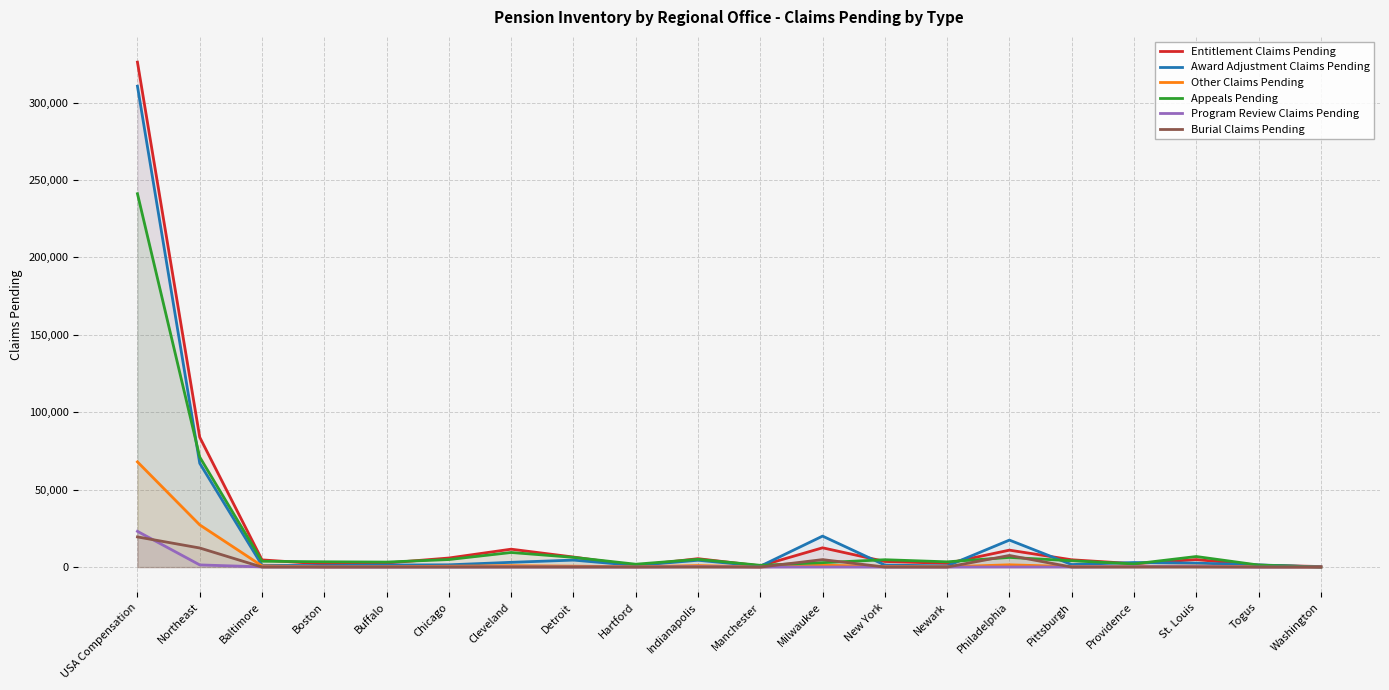

True or false: Entitlement Claims Pending has a value of 4637 at Baltimore.

True